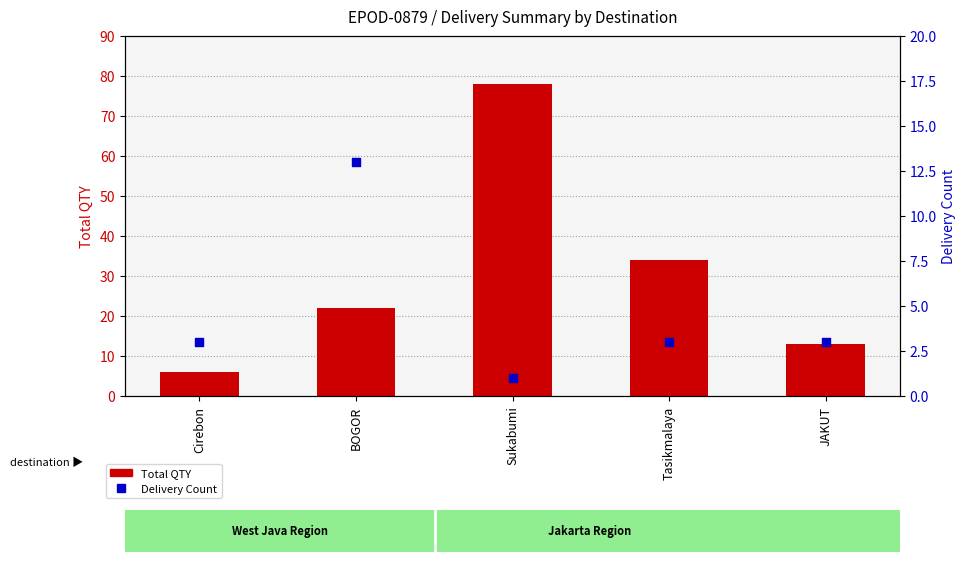

Which series has the largest total across all categories?

Total QTY